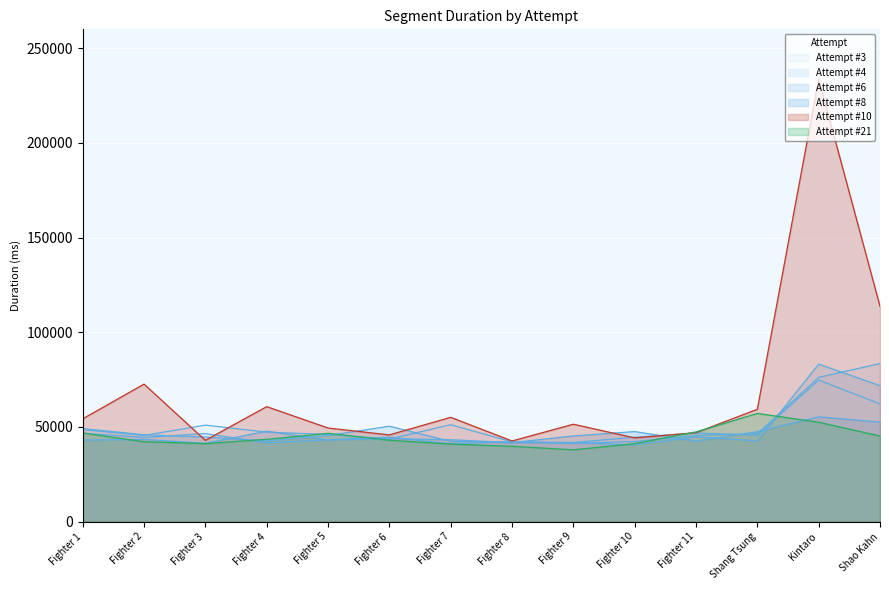

At how many categories does at least one series exceed 74813?

2